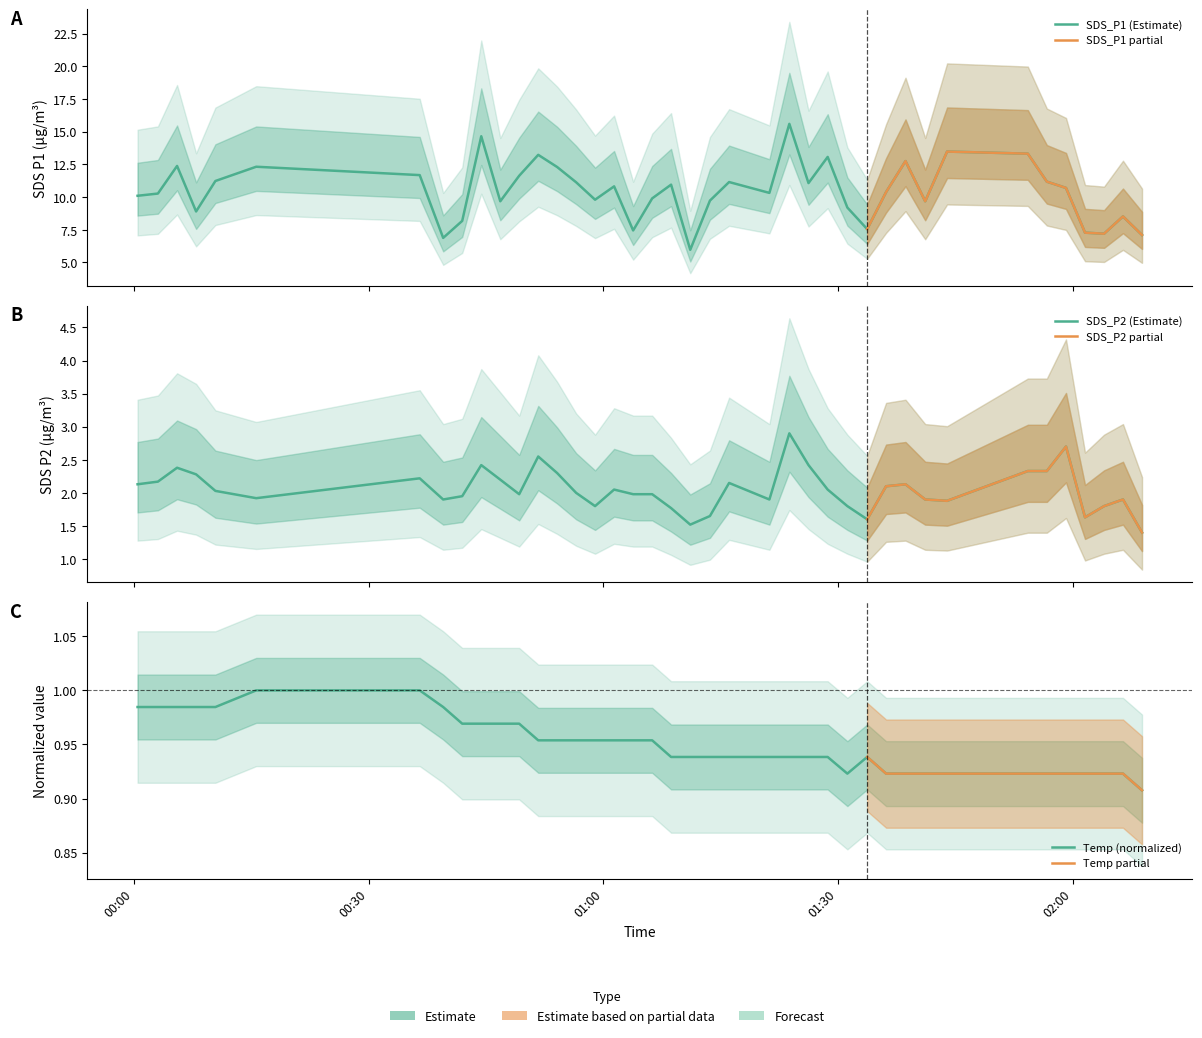

True or false: SDS_P1 and SDS_P2 intersect in this chart.

False